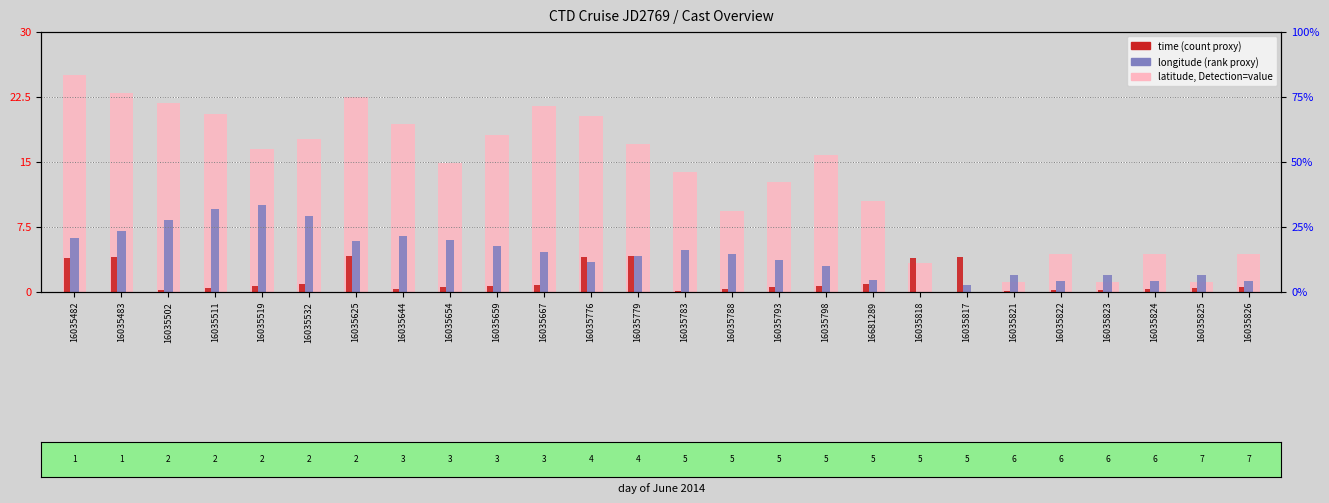

Rank the series at 16035482 from lowest to highest value.

time (normalized), longitude (normalized), latitude (normalized)